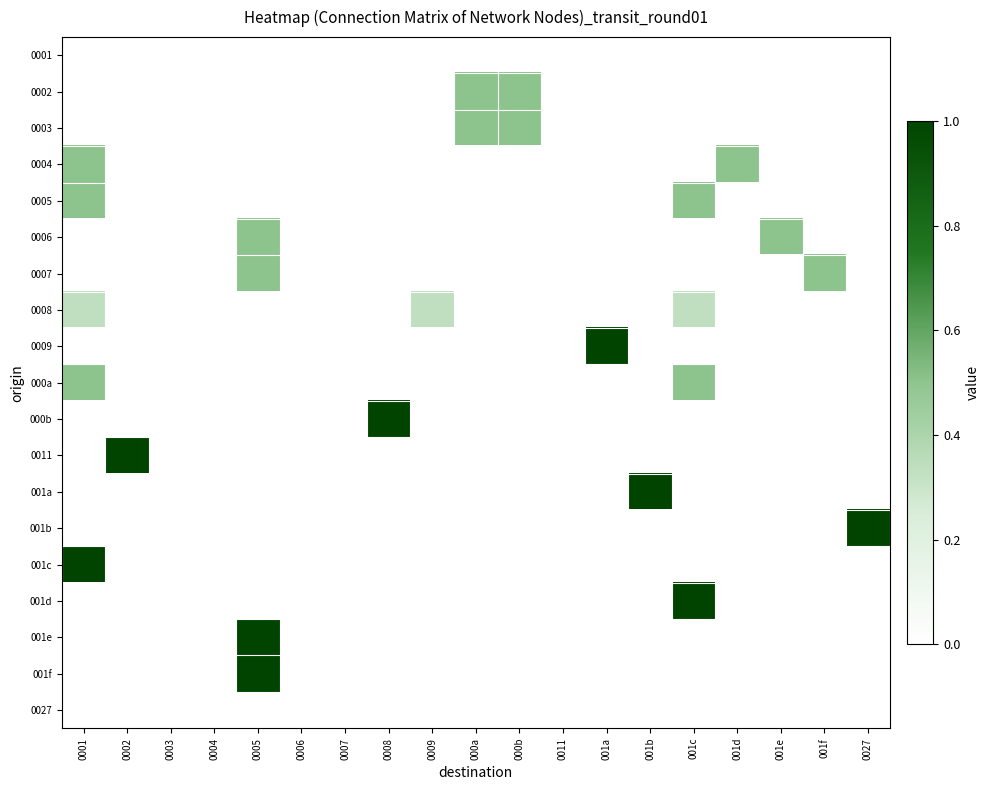

Which series changed the most between 0004 and 0005?

001e